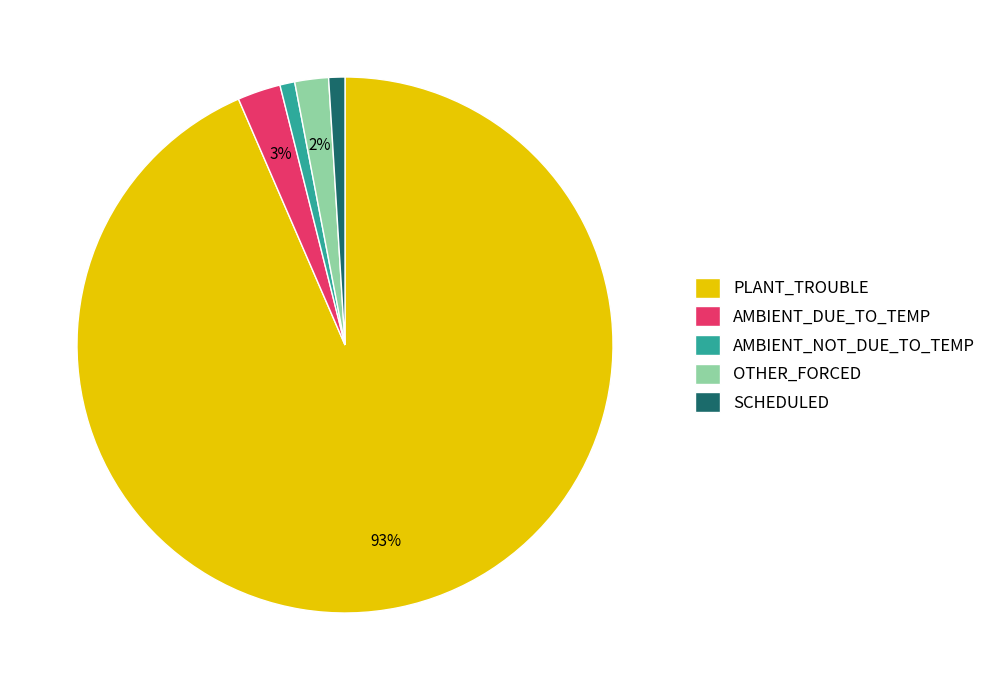

What percentage is the AMBIENT_DUE_TO_TEMP slice, to the nearest percent?

3%